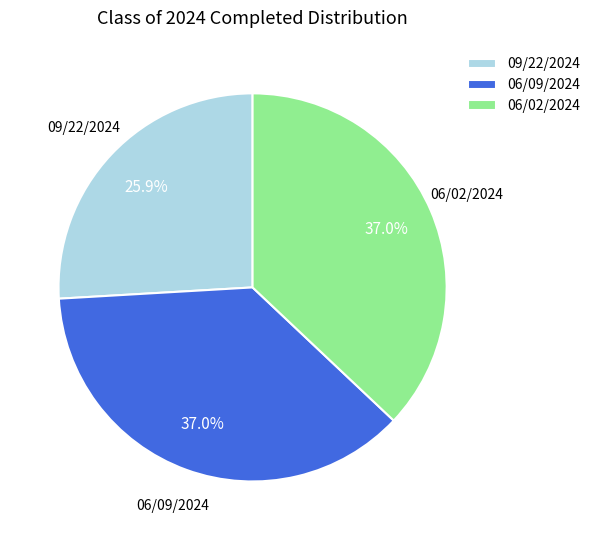

To the nearest percent, what is the difference between the largest and smallest slice percentages?

11%